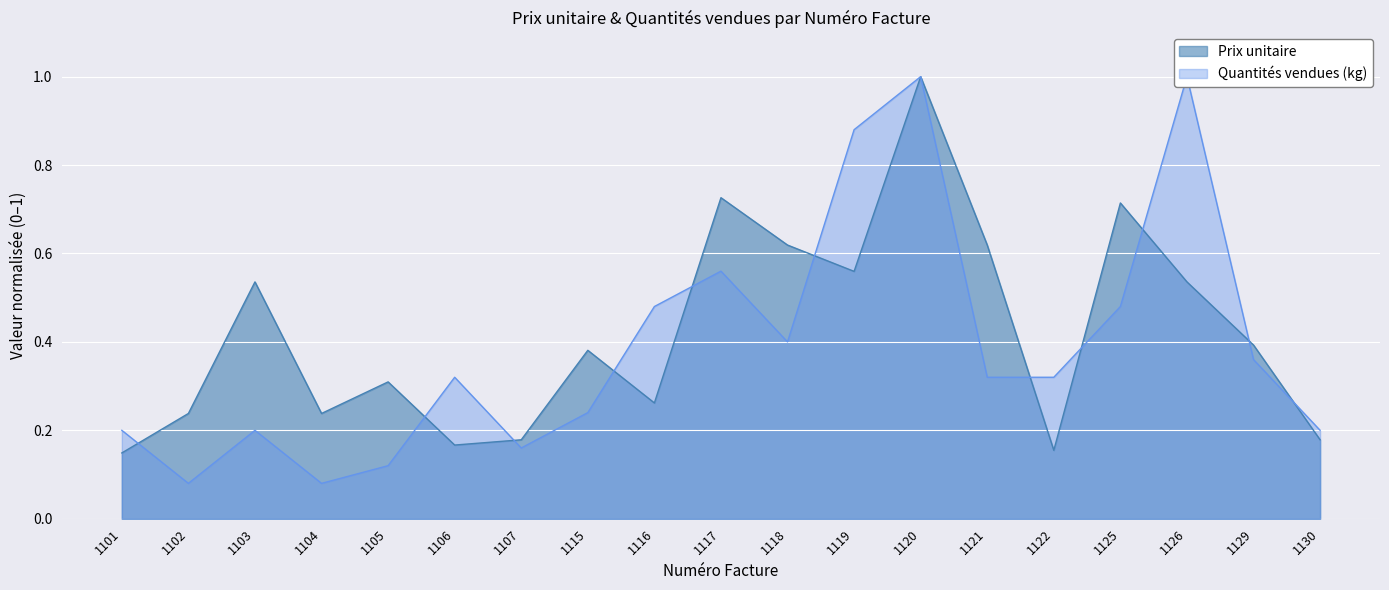

What is the highest value of the Prix unitaire series?

1.0